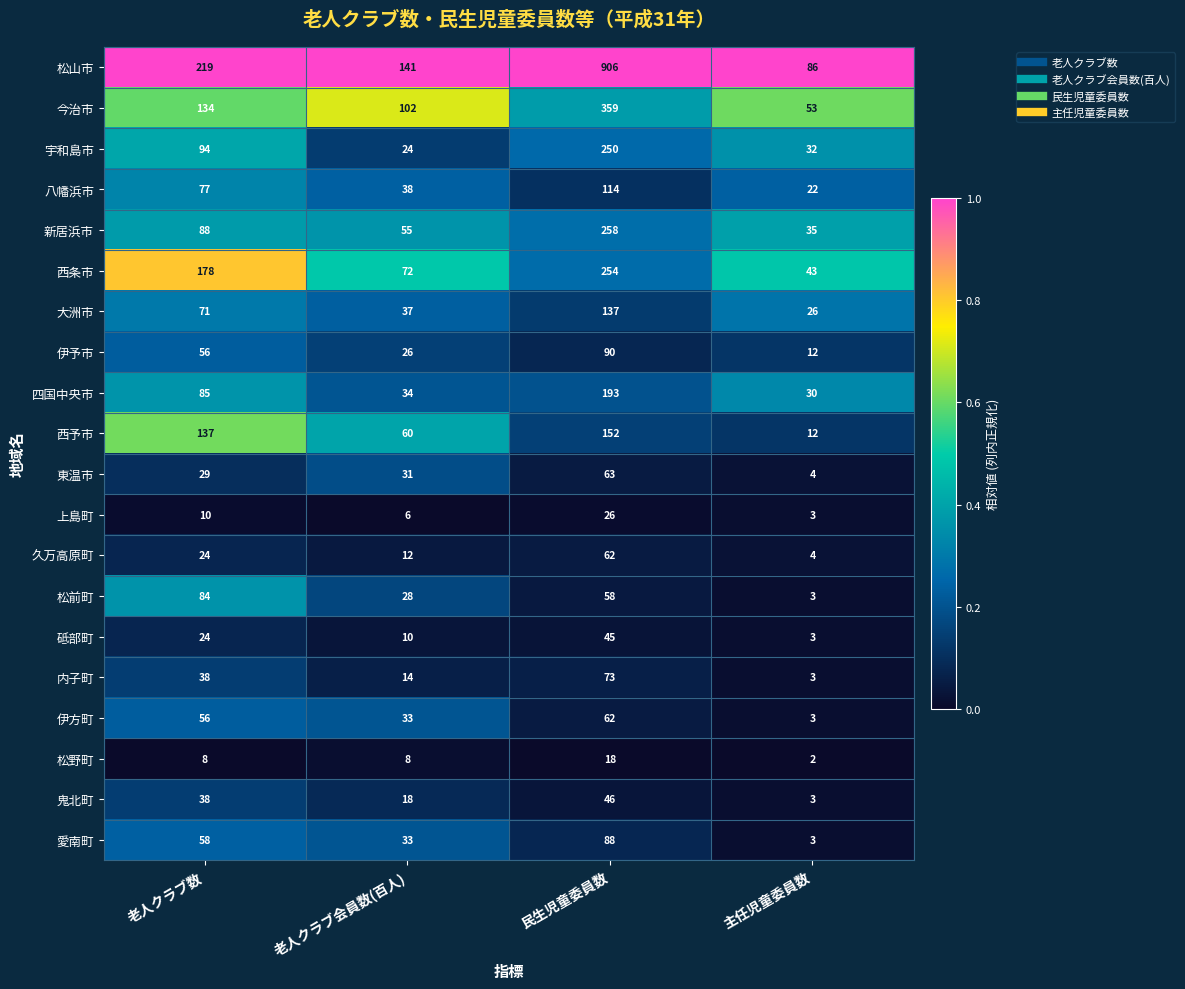

Which series has the widest spread of values?

松山市